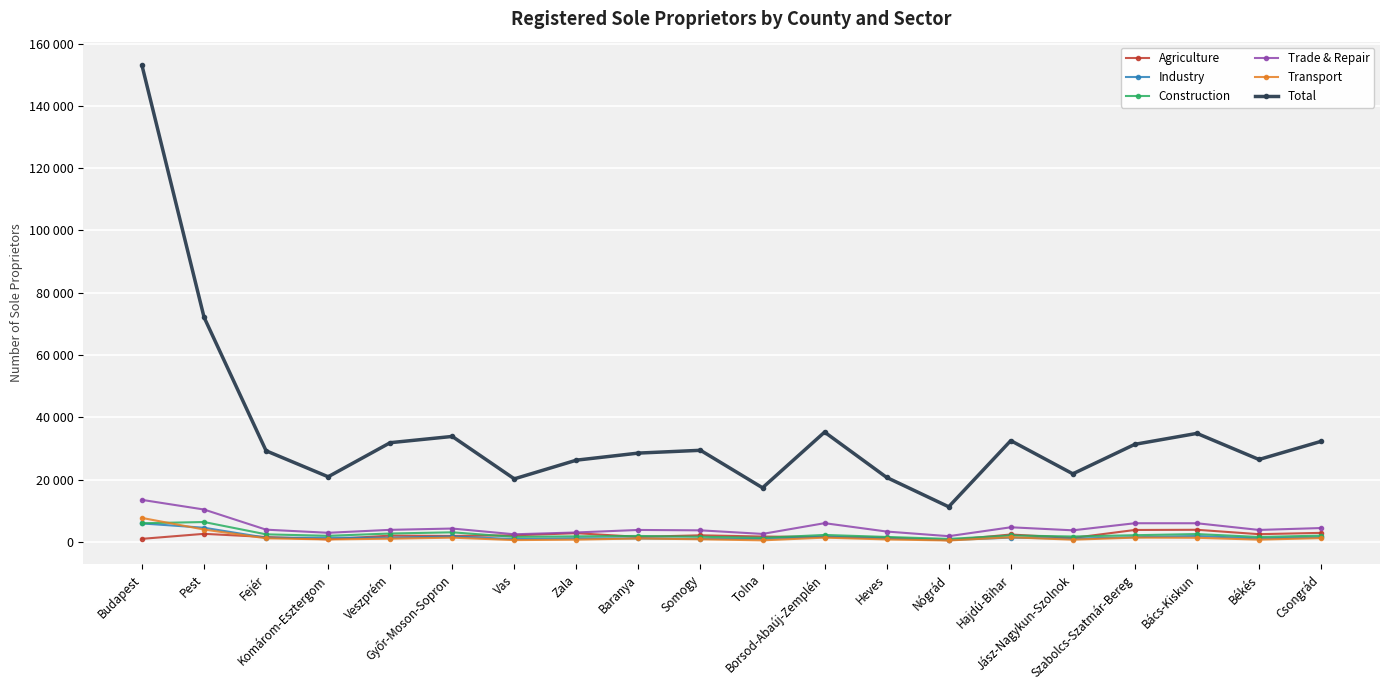

What are all the series names shown in the legend?

Agriculture, Industry, Construction, Trade & Repair, Transport, Total